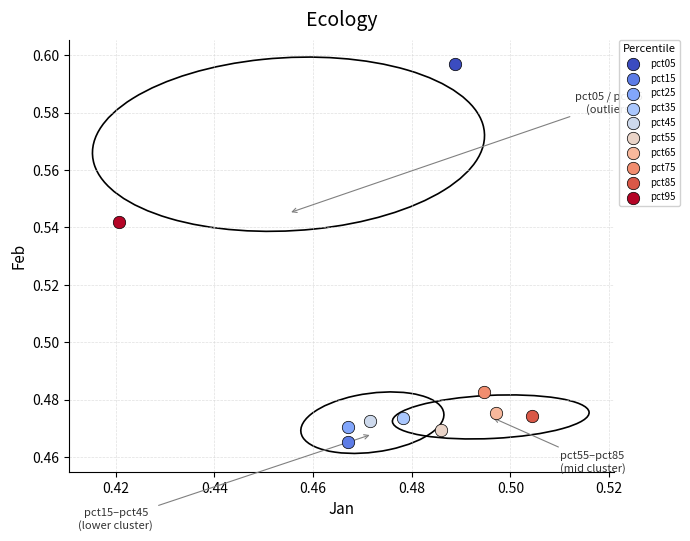

Which series contains the lowest Y value?

pct15